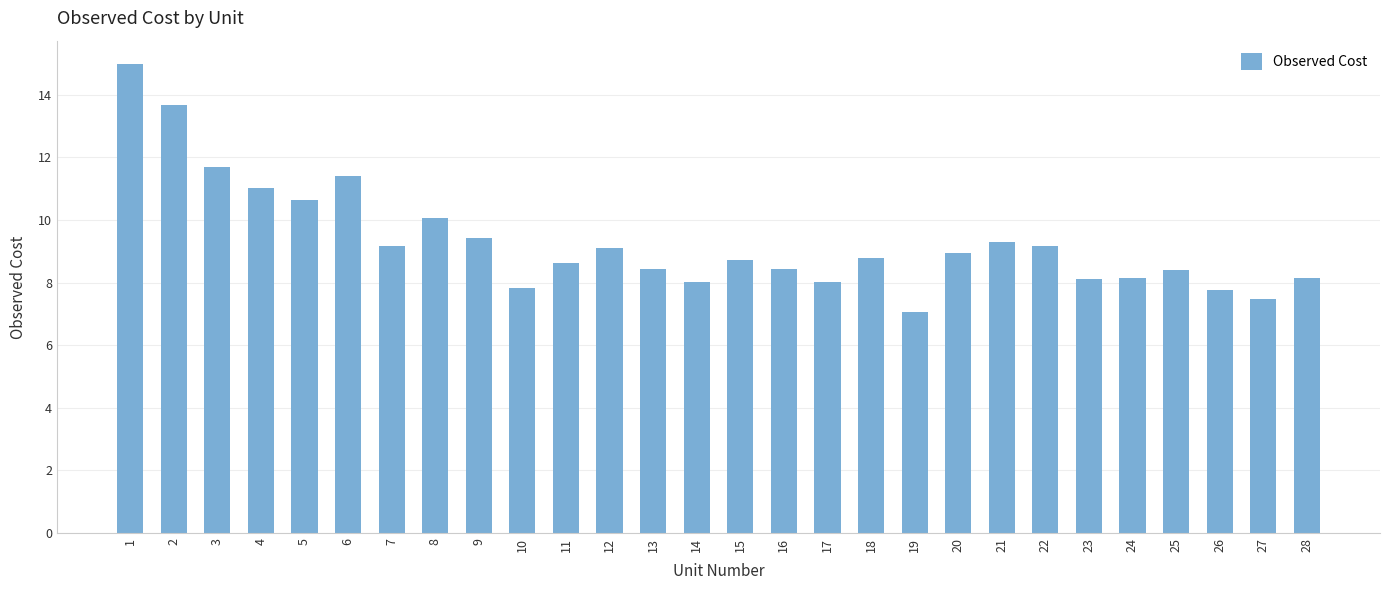

Which has a higher value, 26 or 12?

12